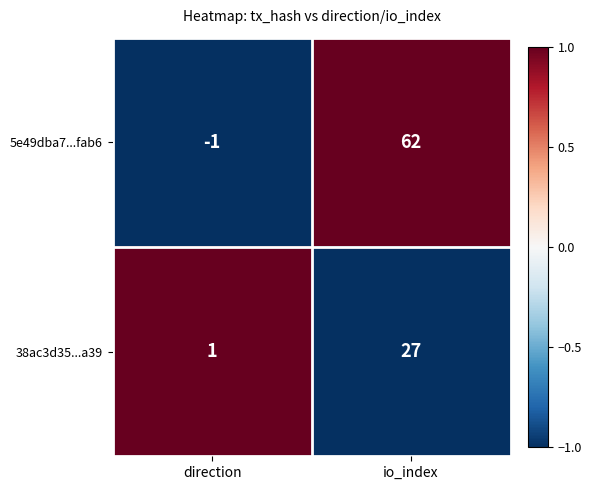

Reading left to right, extract all data points from this chart.

5e49dba7...fab6: direction=-1	io_index=62
38ac3d35...a39: direction=1	io_index=27